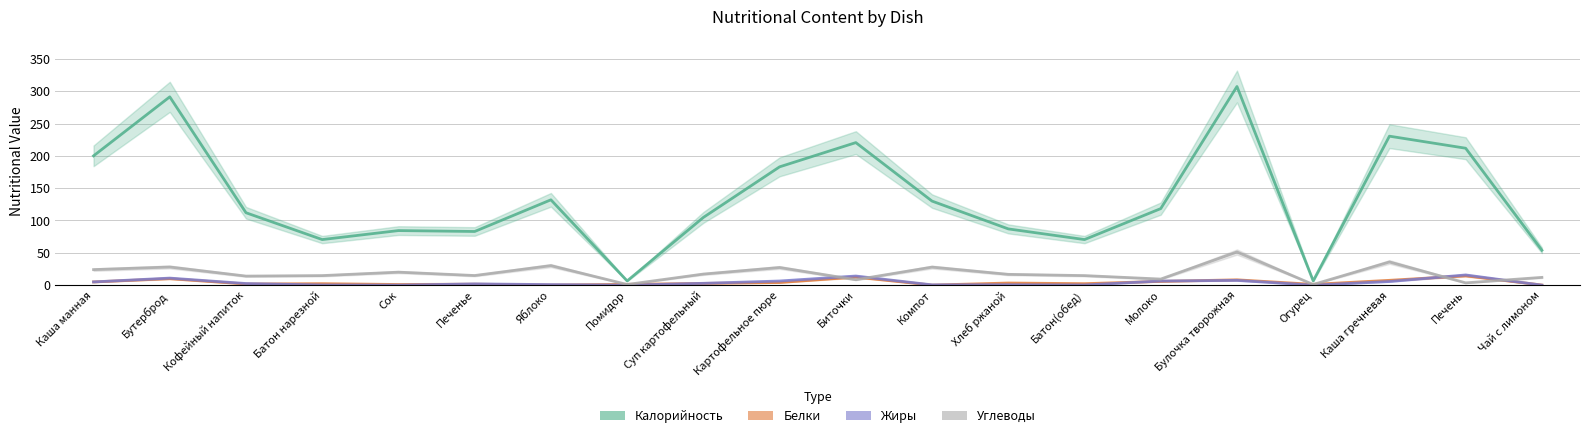

Reading left to right, what are all the values shown in this chart?

Калорийность: Каша манная=200.0	Бутерброд=291.3	Кофейный напиток=112.0	Батон нарезной=70.5	Сок=84.4	Печенье=83.0	Яблоко=132.0	Помидор=6.5	Суп картофельный=104.8	Картофельное пюре=183.0	Биточки=220.5	Компот=130.0	Хлеб ржаной=87.0	Батон(обед)=70.5	Молоко=118.4	Булочка творожная=307.3	Огурец=6.5	Каша гречневая=230.4	Печень=211.8	Чай с лимоном=54.0
Белки: Каша манная=5.0	Бутерброд=10.0	Кофейный напиток=1.8	Батон нарезной=2.3	Сок=1.0	Печенье=1.5	Яблоко=0.2	Помидор=1.2	Суп картофельный=2.7	Картофельное пюре=4.1	Биточки=12.5	Компот=0.1	Хлеб ржаной=3.3	Батон(обед)=2.3	Молоко=5.8	Булочка творожная=8.2	Огурец=1.2	Каша гречневая=7.5	Печень=14.4	Чай с лимоном=0.2
Жиры: Каша манная=5.0	Бутерброд=10.9	Кофейный напиток=2.5	Батон нарезной=0.2	Сок=0.0	Печенье=2.0	Яблоко=0.8	Помидор=0.0	Суп картофельный=2.8	Картофельное пюре=6.4	Биточки=14.1	Компот=0.5	Хлеб ржаной=0.6	Батон(обед)=0.2	Молоко=6.4	Булочка творожная=7.4	Огурец=0.0	Каша гречневая=5.6	Печень=15.8	Чай с лимоном=0.0
Углеводы: Каша манная=24.0	Бутерброд=28.1	Кофейный напиток=14.0	Батон нарезной=14.8	Сок=20.1	Печенье=14.9	Яблоко=30.2	Помидор=1.0	Суп картофельный=17.1	Картофельное пюре=27.3	Биточки=8.4	Компот=27.9	Хлеб ржаной=16.7	Батон(обед)=14.8	Молоко=9.4	Булочка творожная=51.3	Огурец=1.0	Каша гречневая=35.8	Печень=3.5	Чай с лимоном=12.0